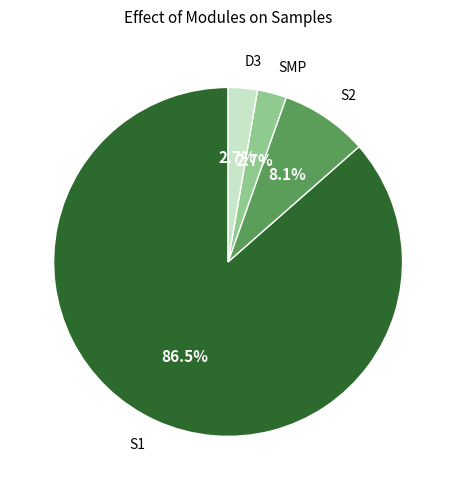

What percentage is NOT represented by S2?

91.9%